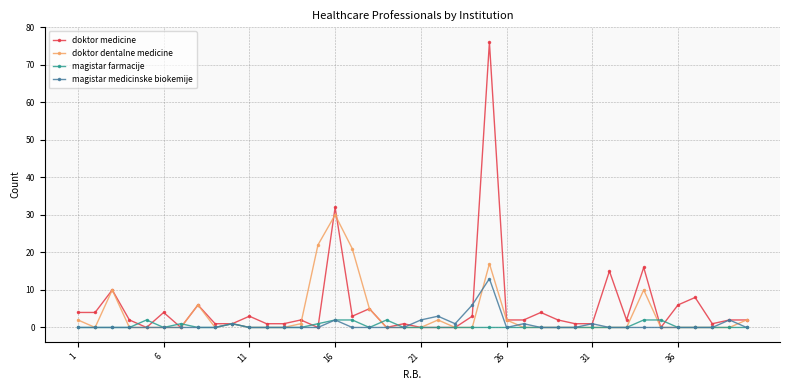

What is the average value of the doktor medicine series?

6